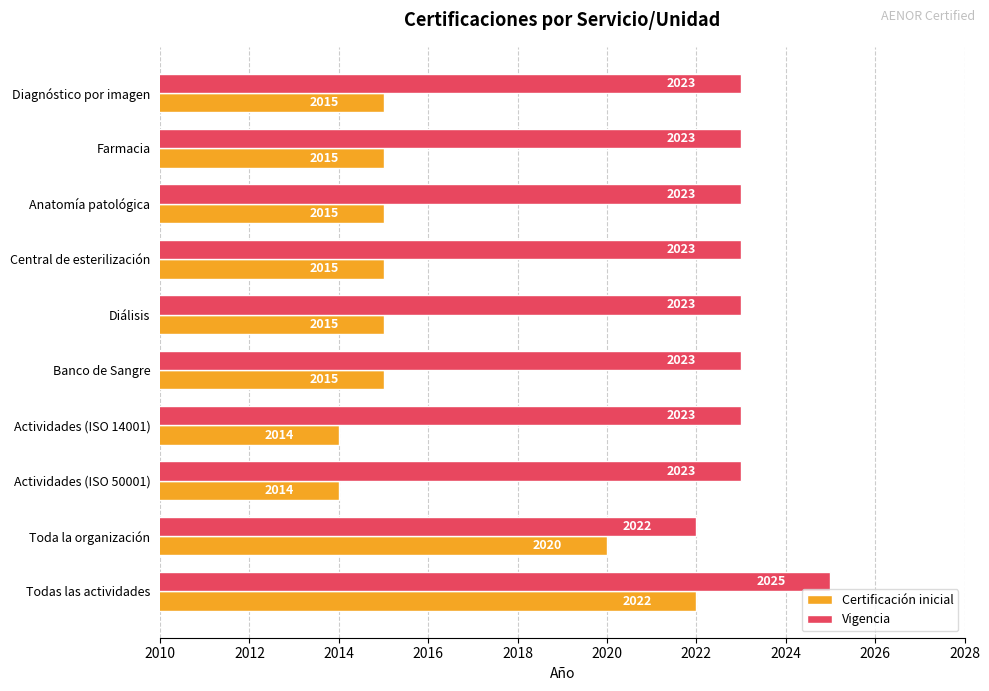

List the series in order of their peak value, lowest first.

Certificación inicial, Vigencia